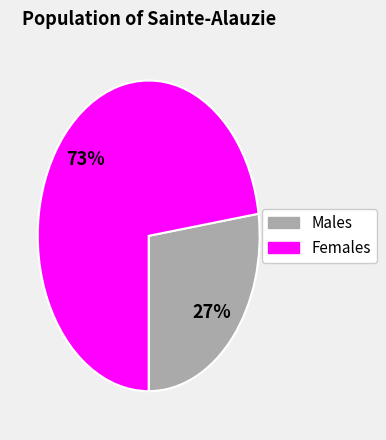

Between Females and Males, which is larger?

Females